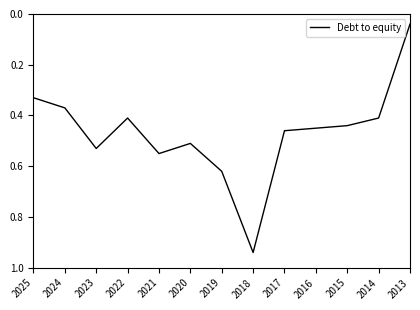

How many interior local peaks (higher than both neighbors) does the data have?

3